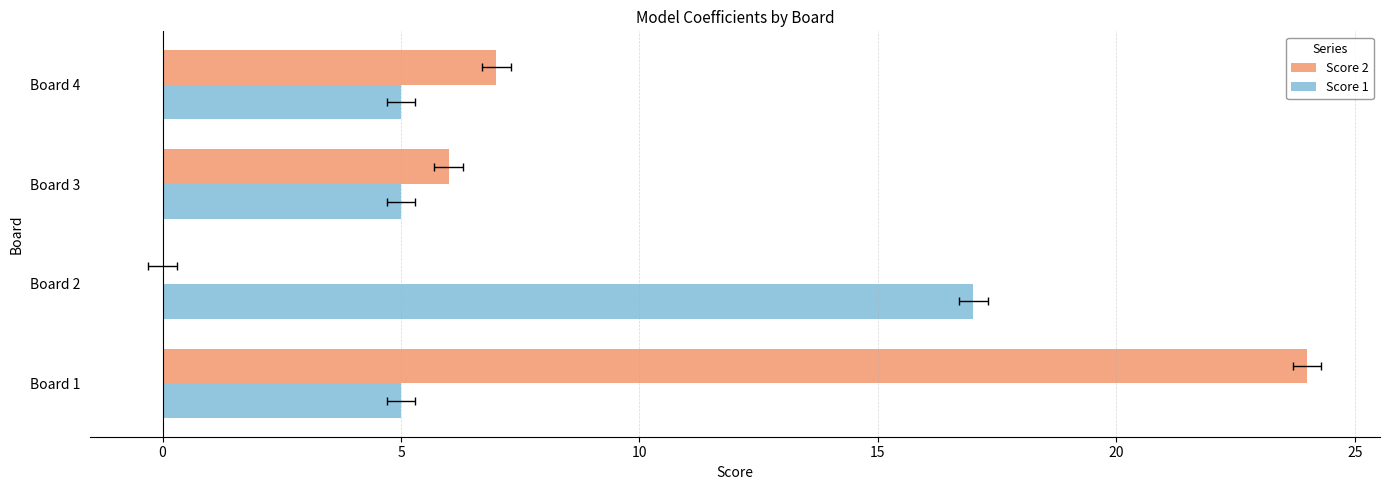

Reading right to left, extract all data points from this chart.

Score 2: 7	6	0	24
Score 1: 5	5	17	5